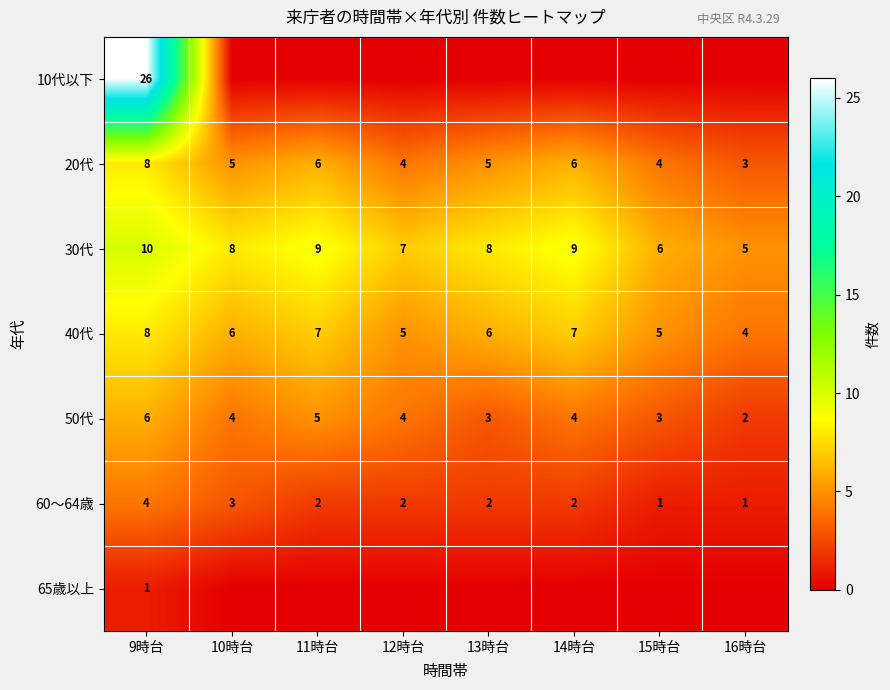

Read the 30代 value at 11時台.

9